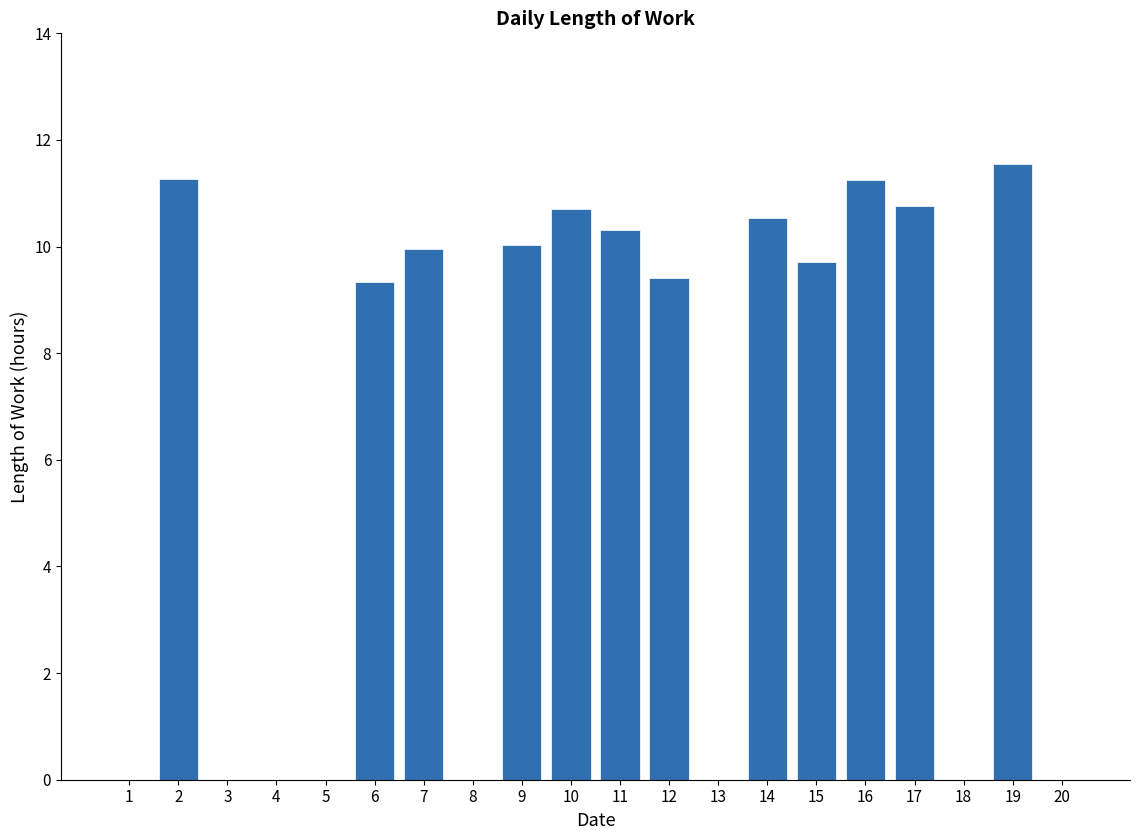

What is the greatest value displayed?

11.6